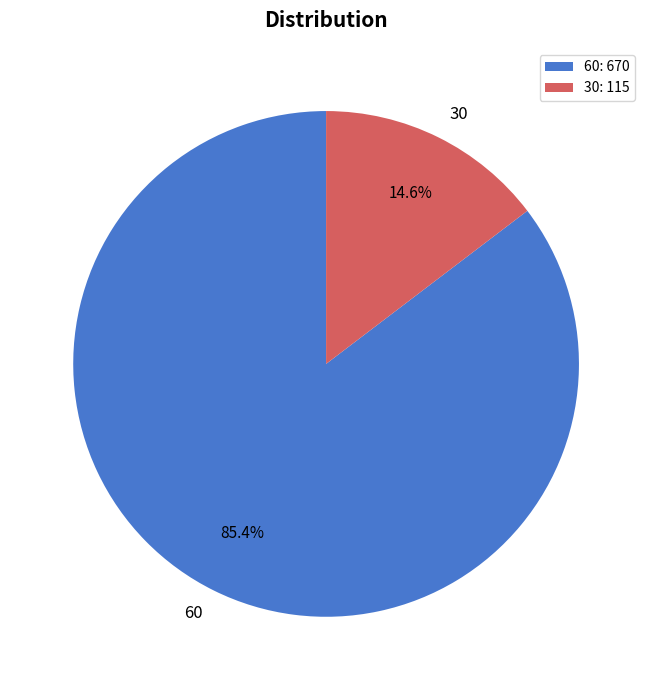

What percentage is the 30 slice, to the nearest percent?

15%